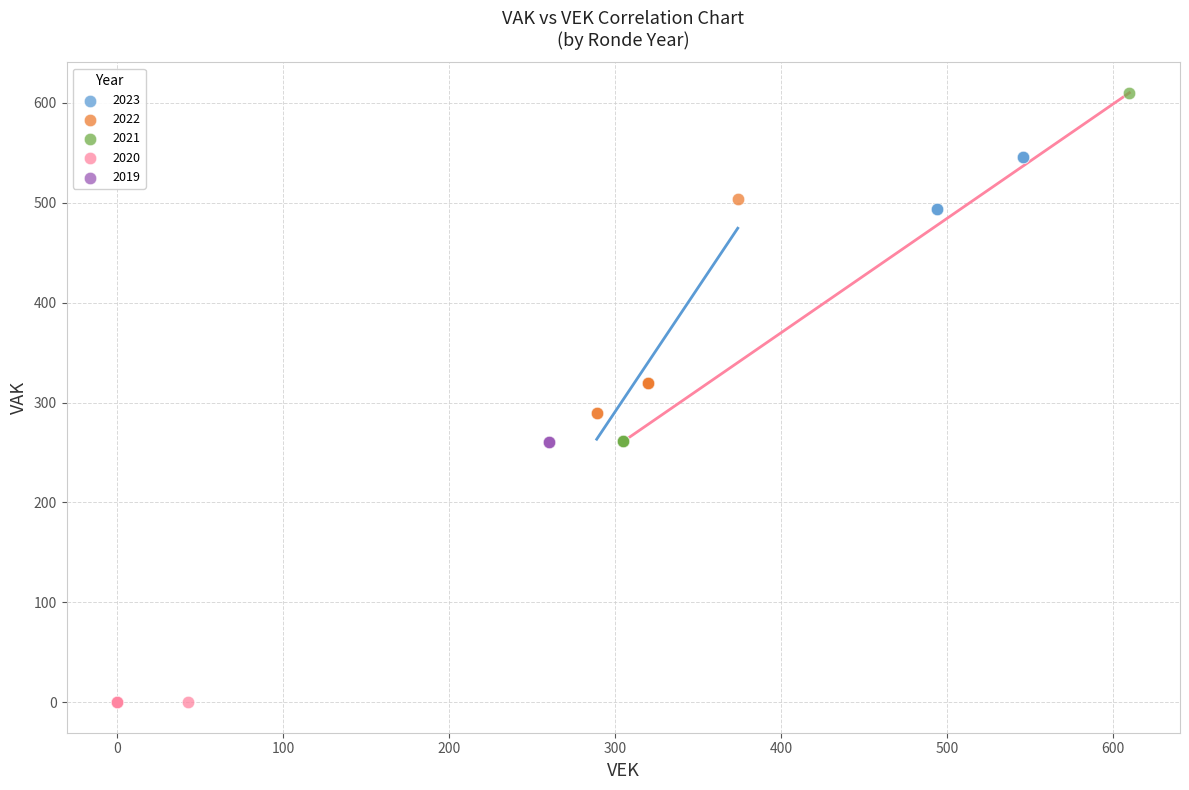

Which series reaches the maximum Y coordinate?

2021